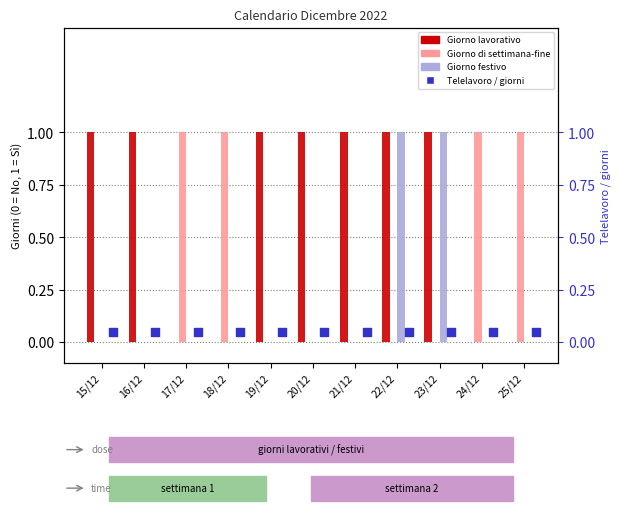

Which series reaches the minimum Y coordinate?

Giorno lavorativo